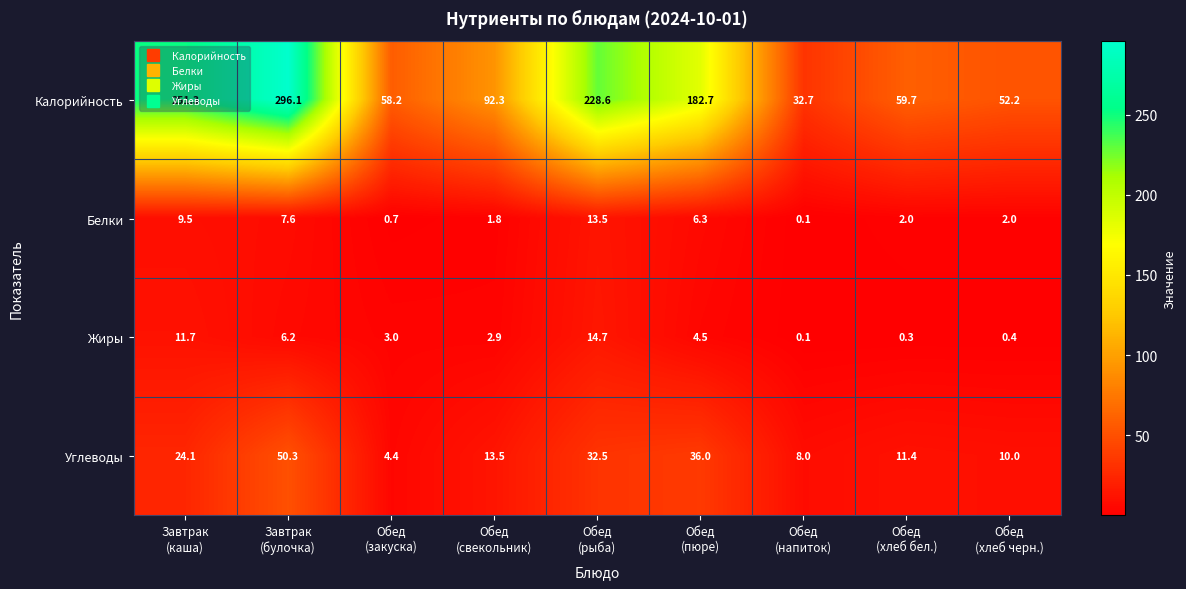

What is the difference between the second highest and minimum values in the Калорийность series?

218.6